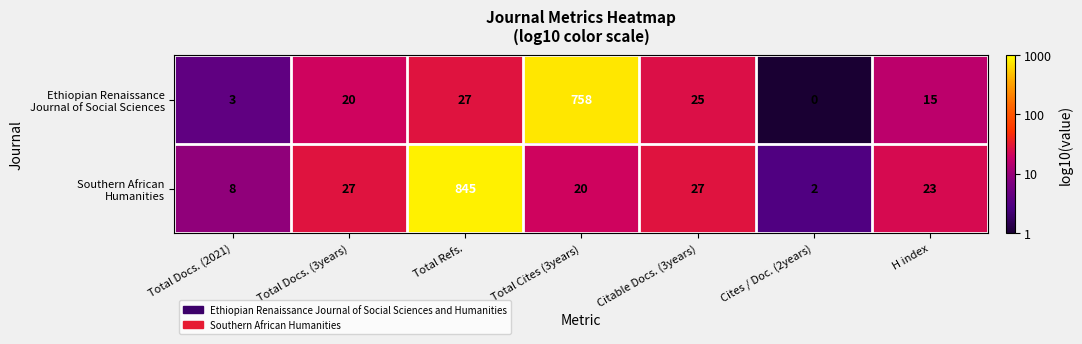

At which category is the sum across all series the highest?

Total Refs.